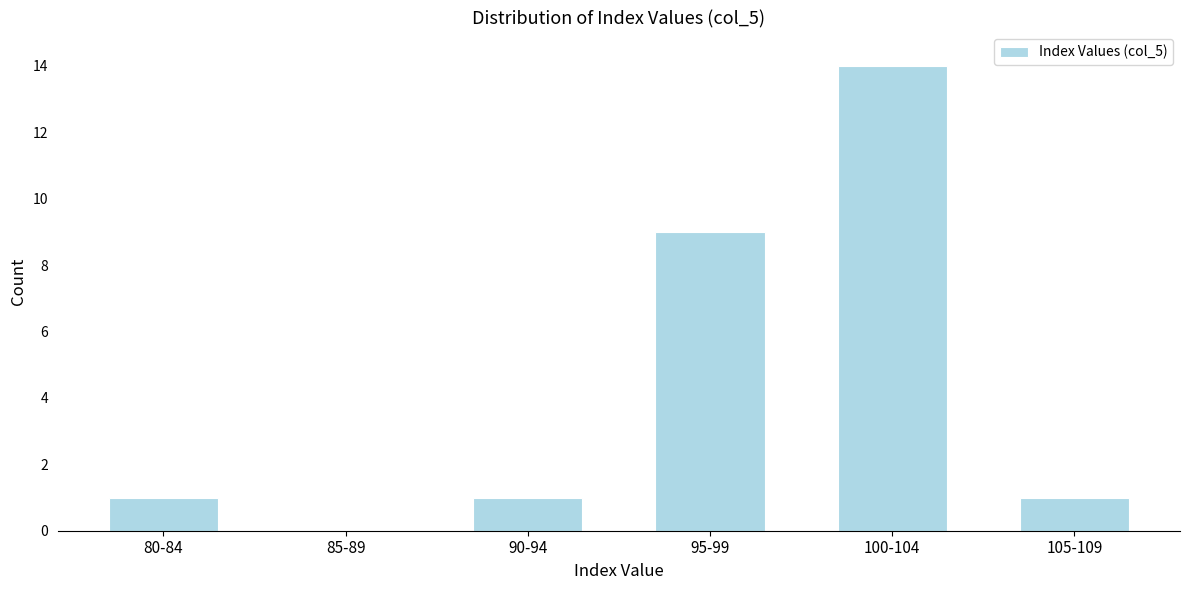

Reading left to right, transcribe all the data shown in this chart.

80-84=1	85-89=0	90-94=1	95-99=9	100-104=14	105-109=1